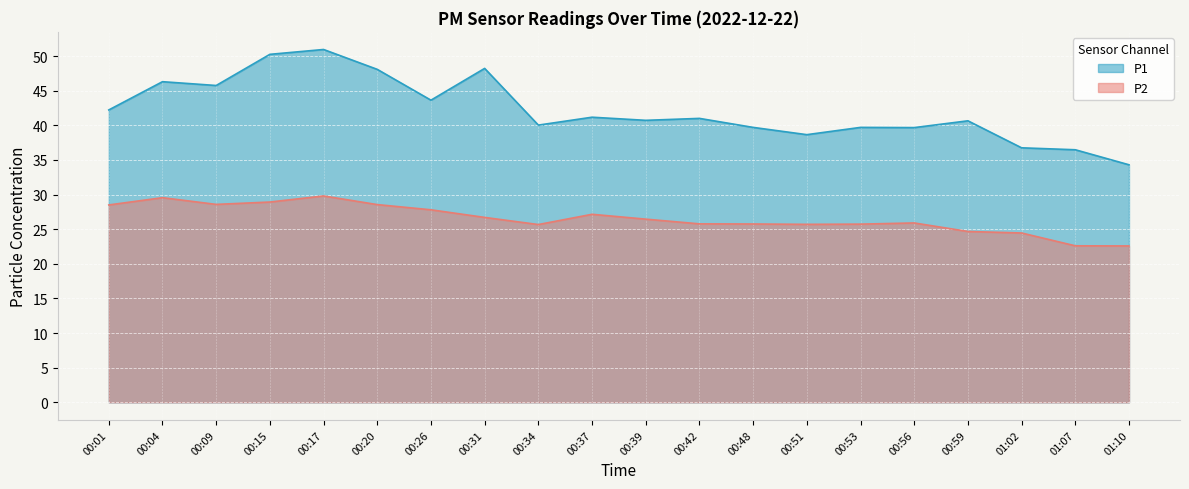

How many lines are shown in the chart?

2